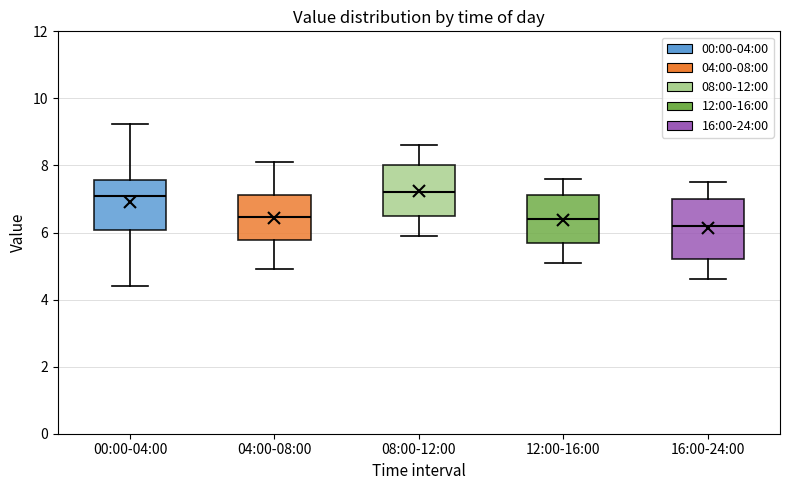

Reading left to right, transcribe this box plot: for each box, give where its median line is, the range the box spans, and where its two whiskers end, as read against the y-axis. The values are not printed on the chart, so give them approximately, as read against the axis.

00:00-04:00: median 7.0, box 6.0 to 7.6, whiskers 4.4 to 9.2
04:00-08:00: median 6.4, box 5.8 to 7.2, whiskers 5.0 to 8.2
08:00-12:00: median 7.2, box 6.6 to 8.0, whiskers 6.0 to 8.6
12:00-16:00: median 6.4, box 5.6 to 7.2, whiskers 5.2 to 7.6
16:00-24:00: median 6.2, box 5.2 to 7.0, whiskers 4.6 to 7.6